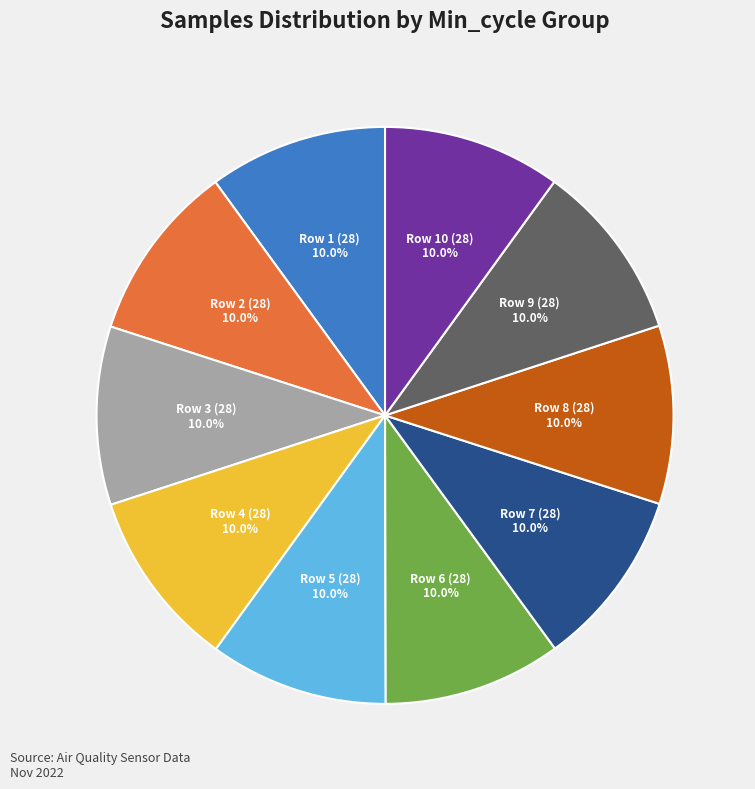

Does Row 3 (28) represent more than half of the total?

No